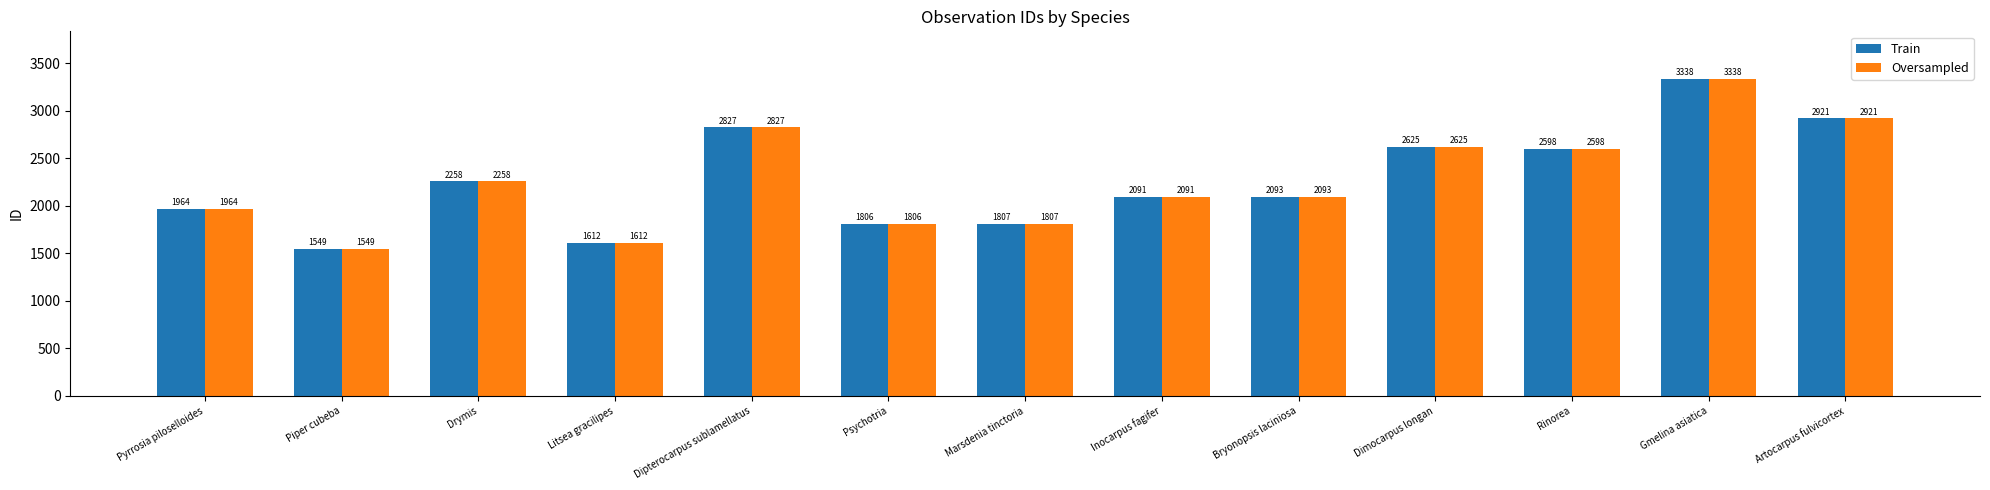

What are all the series names shown in the legend?

Train, Oversampled